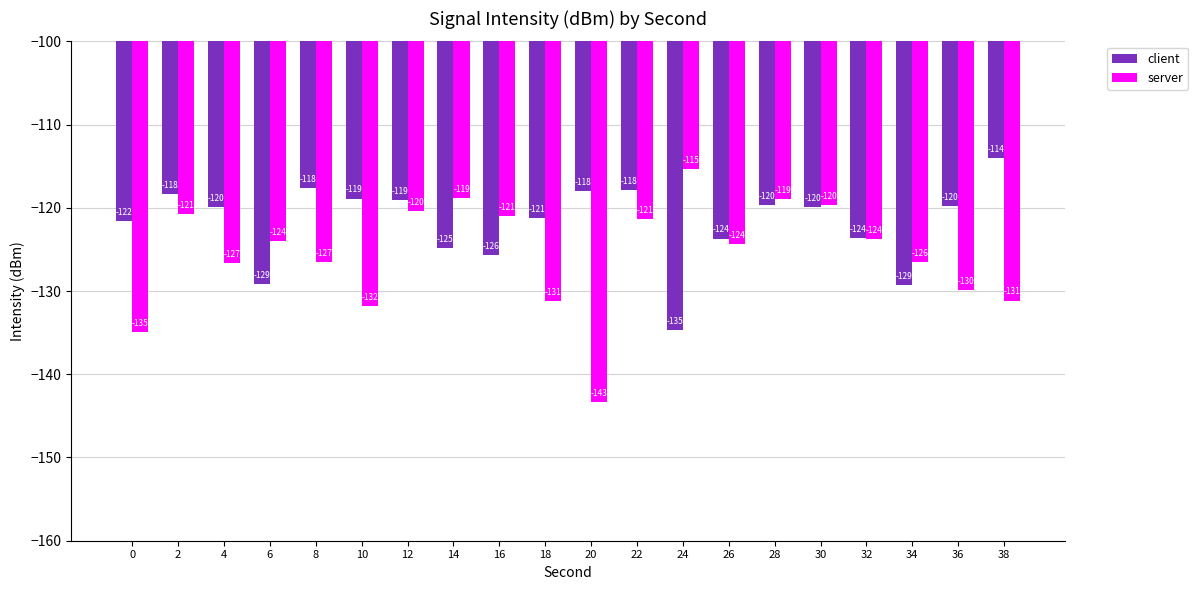

What is the lowest value of the server series?

-143.3